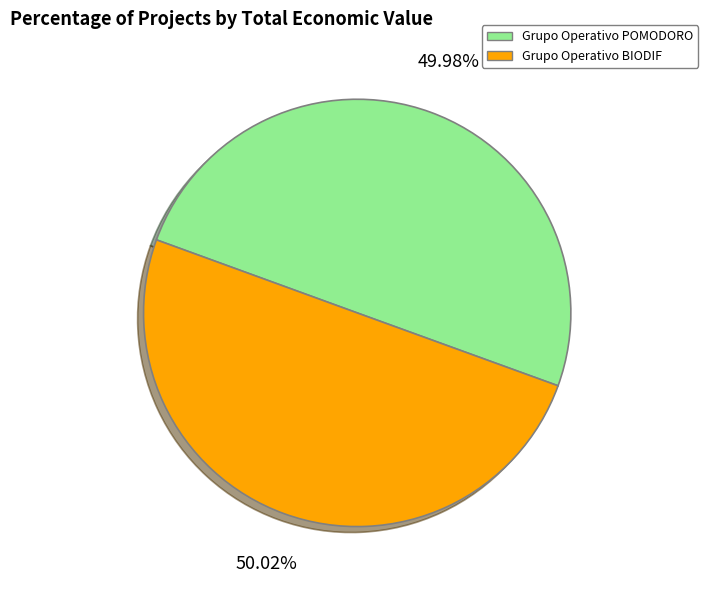

Is the sum of Grupo Operativo POMODORO and Grupo Operativo BIODIF greater than half?

Yes